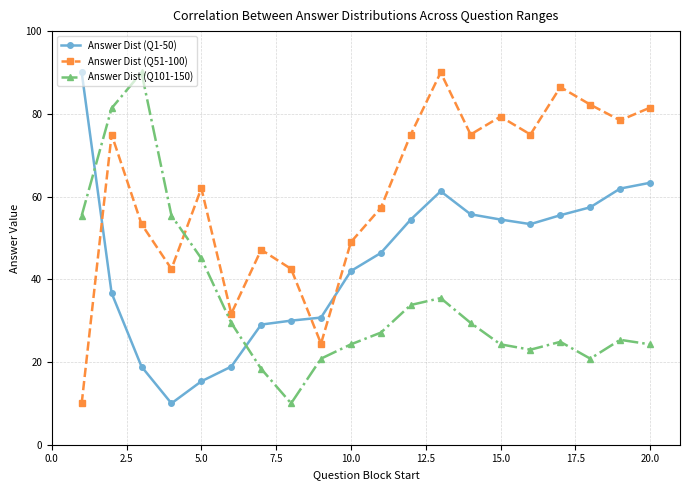

What is the sum of all Answer Dist (Q51-100) values?

1217.8